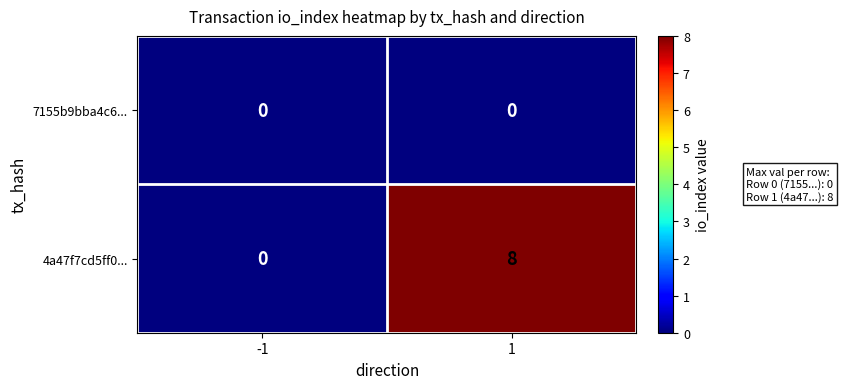

Count the number of data series in this chart.

2